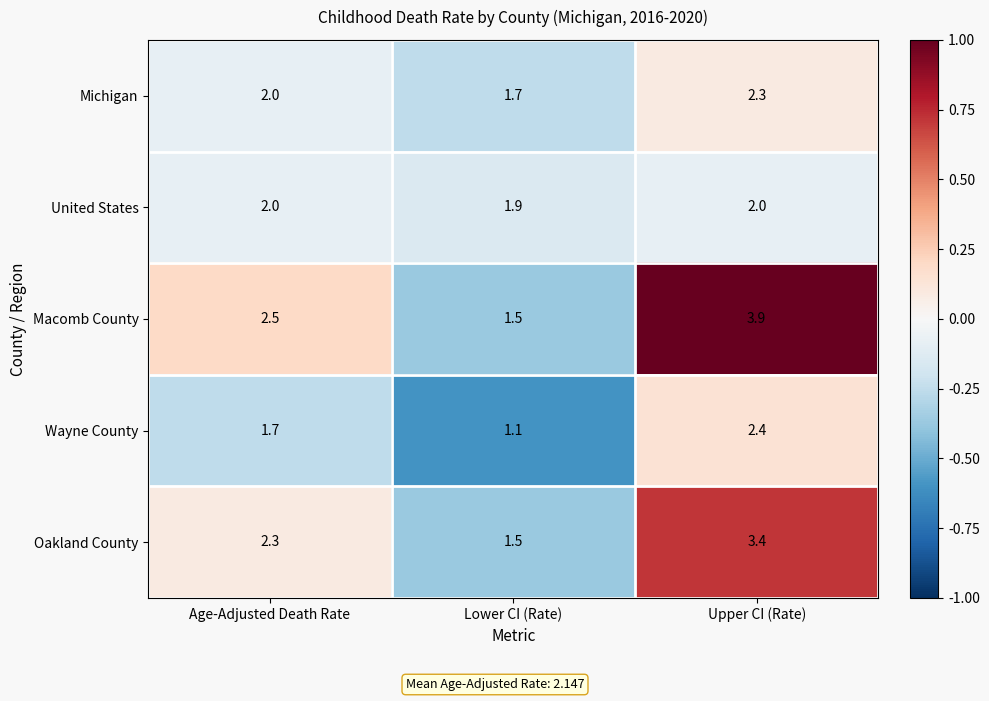

The Oakland County series shows 3.4 at Upper CI (Rate). True or false?

True